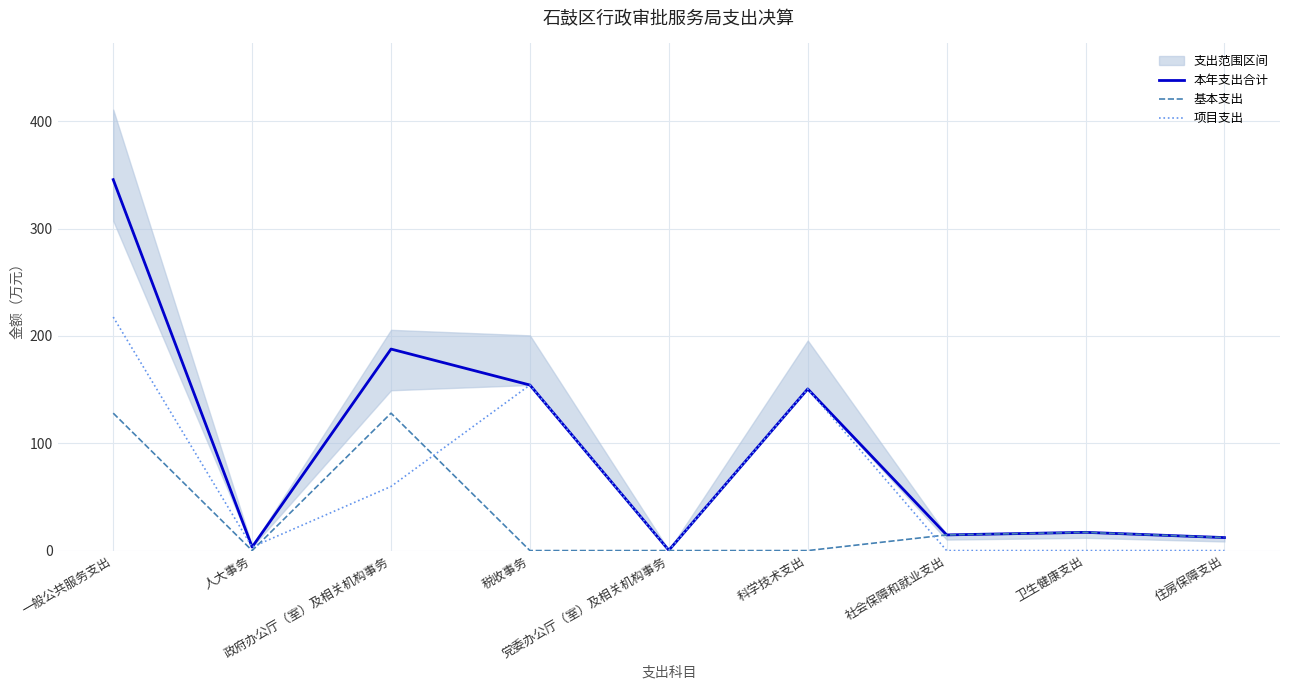

True or false: 项目支出 and 基本支出 intersect in this chart.

True